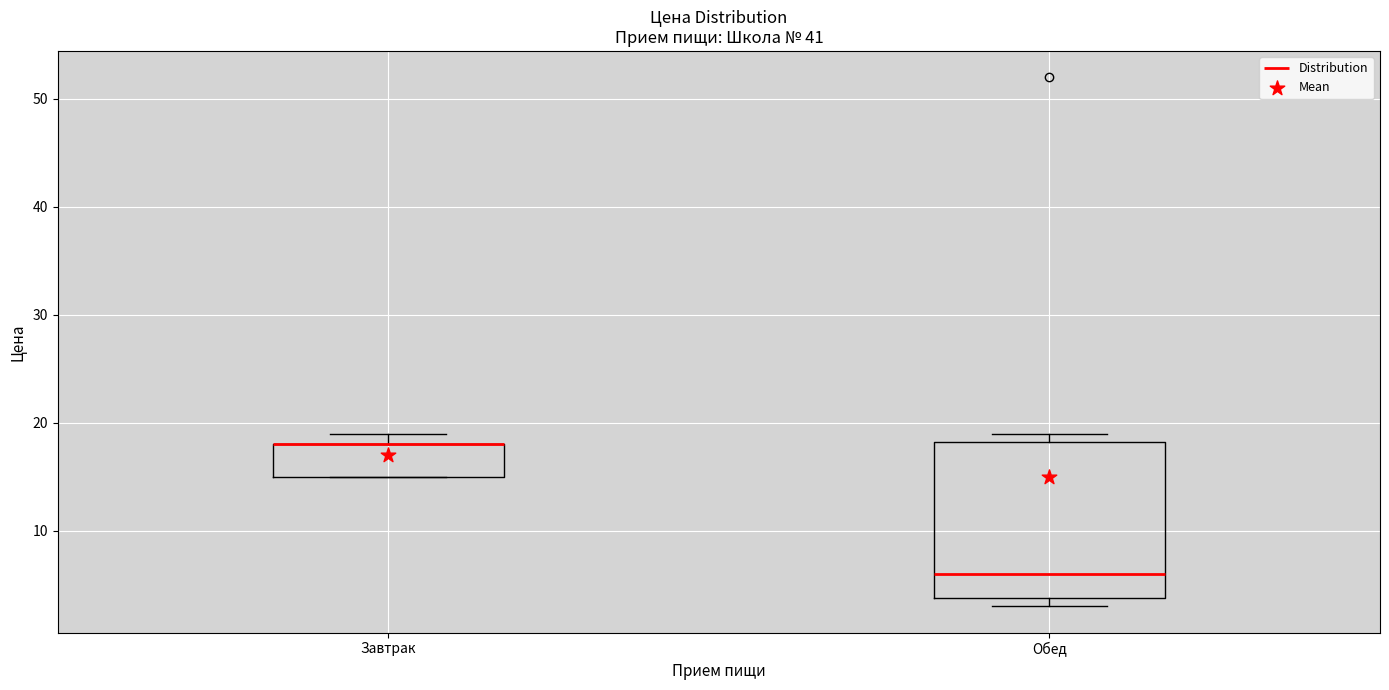

Reading left to right, transcribe this box plot: for each box, give where its median line is, the range the box spans, and where its two whiskers end, as read against the y-axis. The values are not printed on the chart, so give them approximately, as read against the axis.

Завтрак: median 18 (drawn on the box's upper edge), box 15 to 18, whiskers 15 to 19
Обед: median 6, box 4 to 18, whiskers 3 to 19